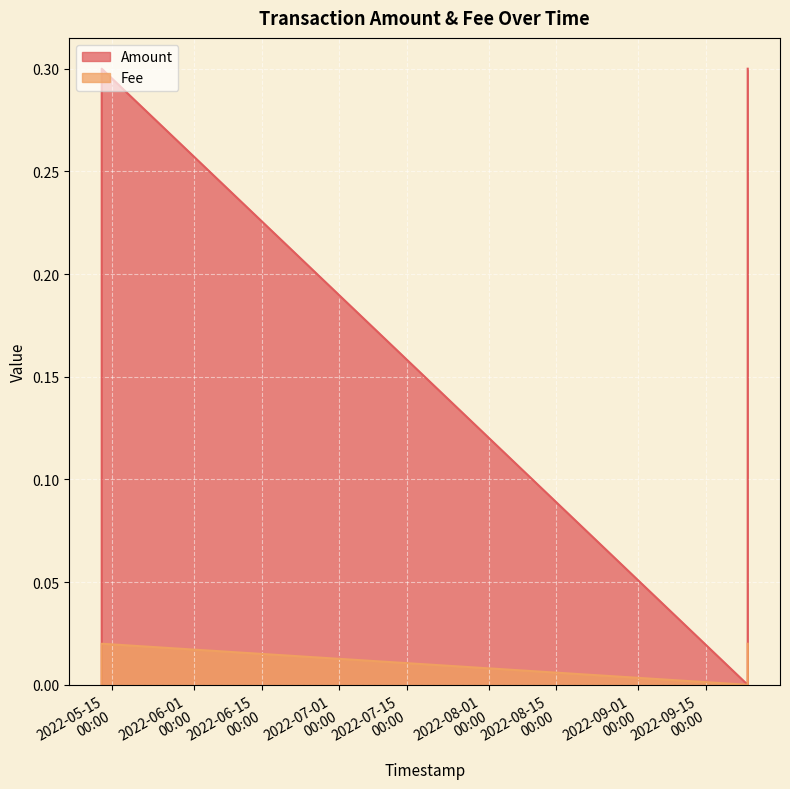

Reading left to right, list all the values displayed in this chart.

Amount: 0.0	0.3	0.0	0.3
Fee: 0.0	0.0	0.0	0.0